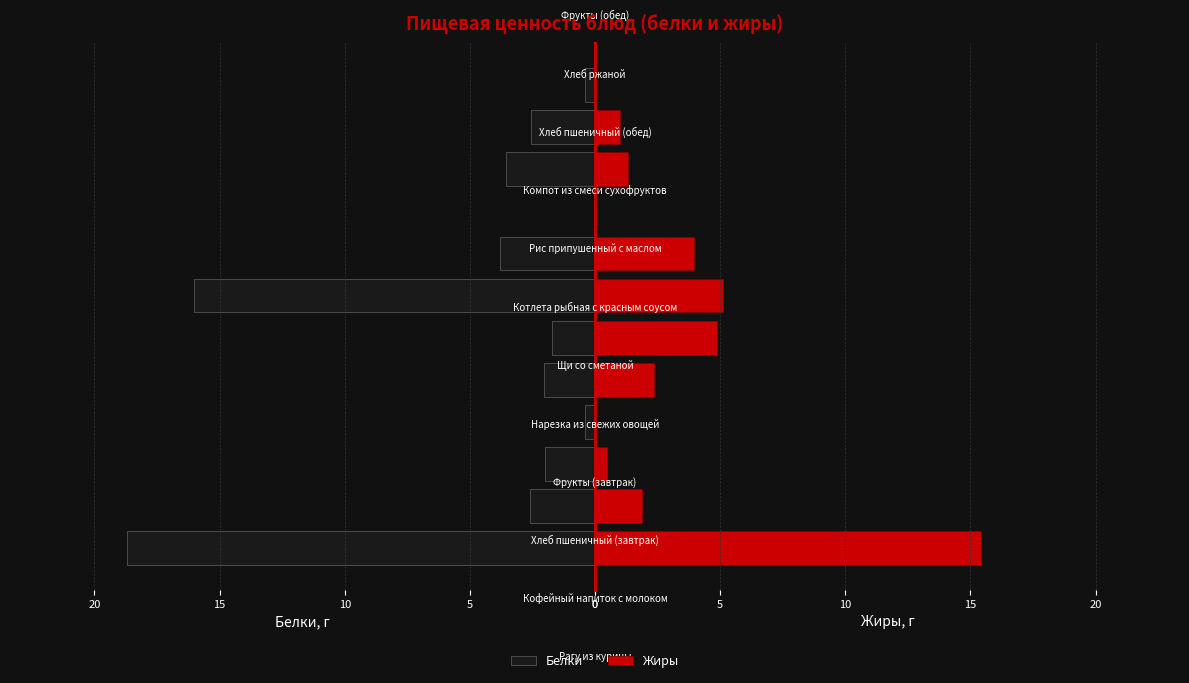

Where is Белки nearest to the value 9?

7